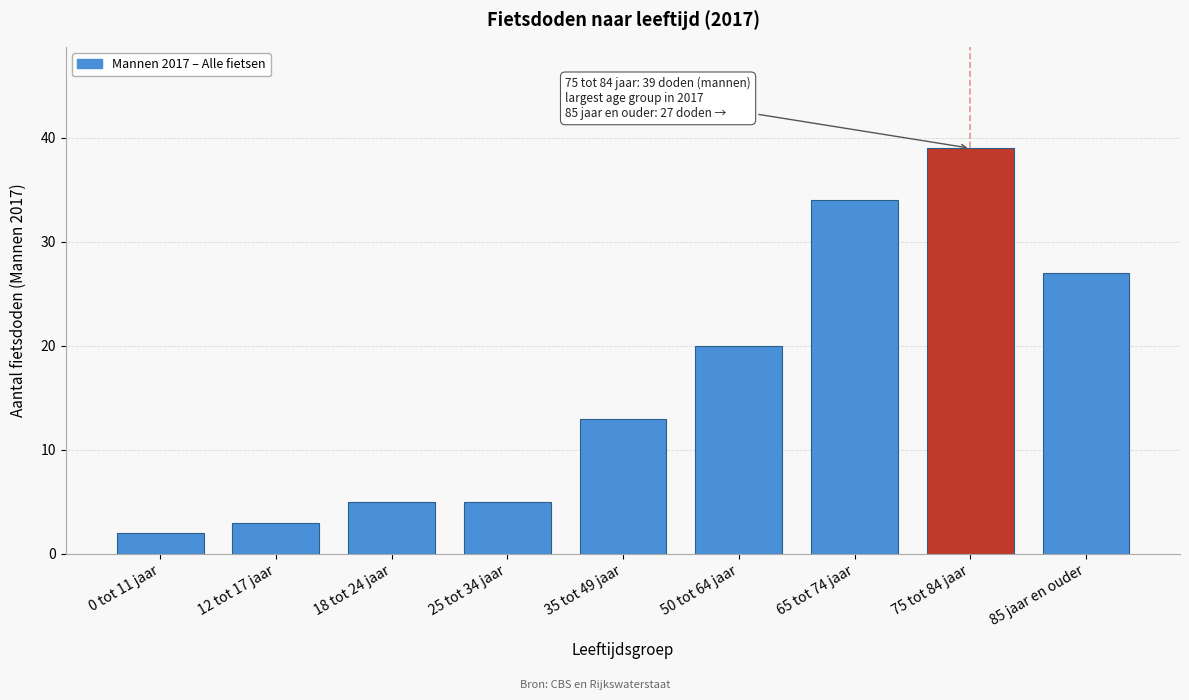

Reading left to right, extract all data points from this chart.

2	3	5	5	13	20	34	39	27